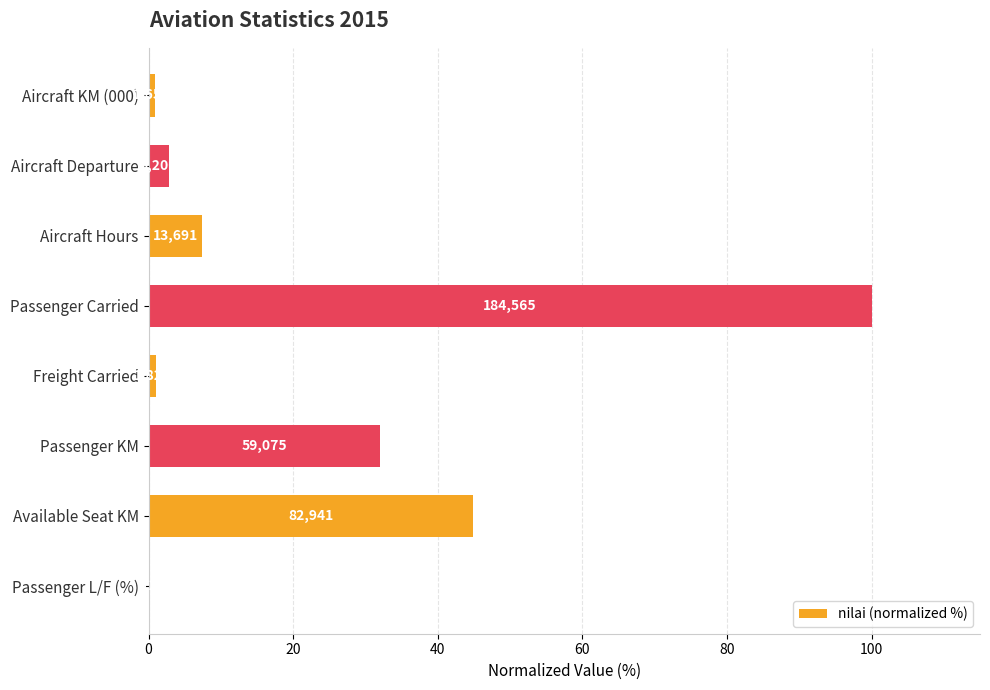

What is the difference between the second highest and minimum values?

44.9